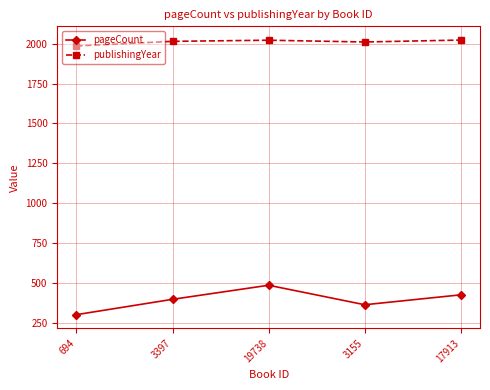

What is the total value across all series at 17913?

2450